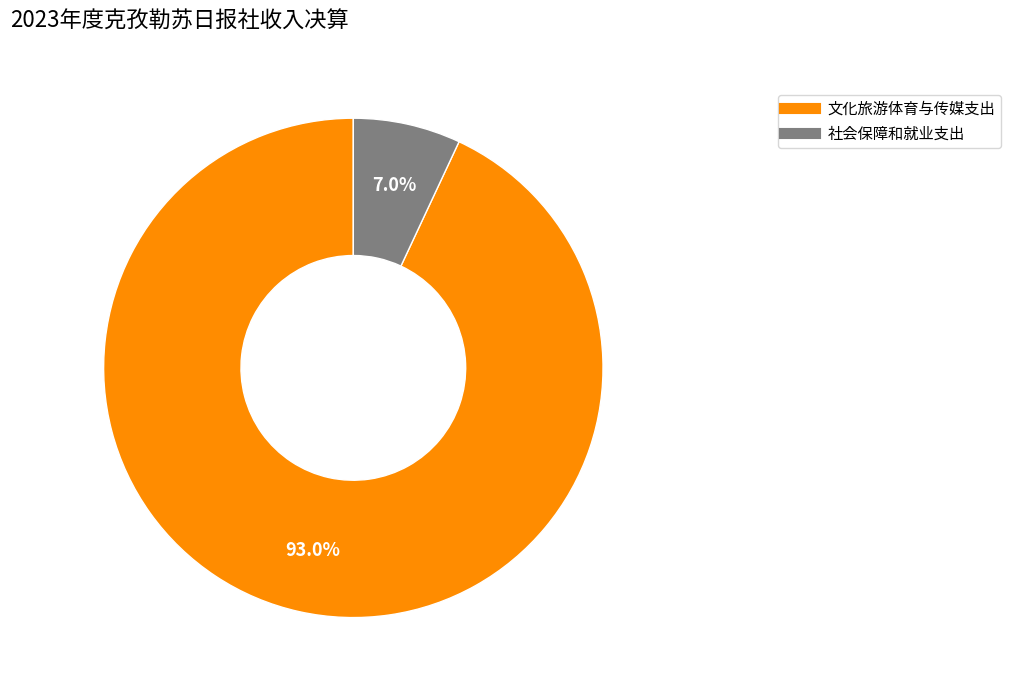

Rank the categories by value from highest to lowest.

文化旅游体育与传媒支出, 社会保障和就业支出